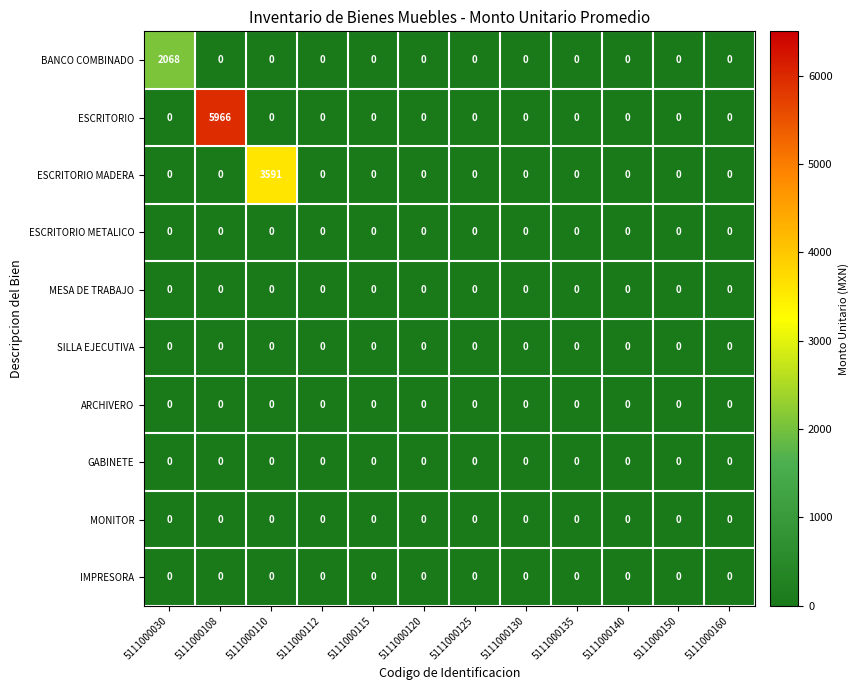

What is the maximum value shown in the chart?

5966